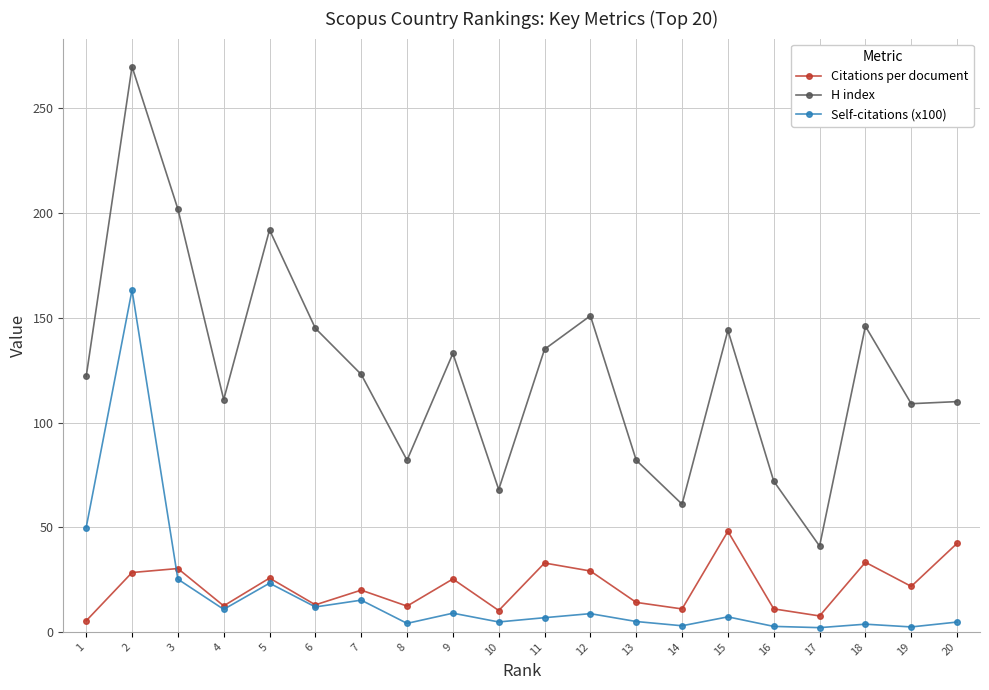

At which category is the sum across all series the highest?

2